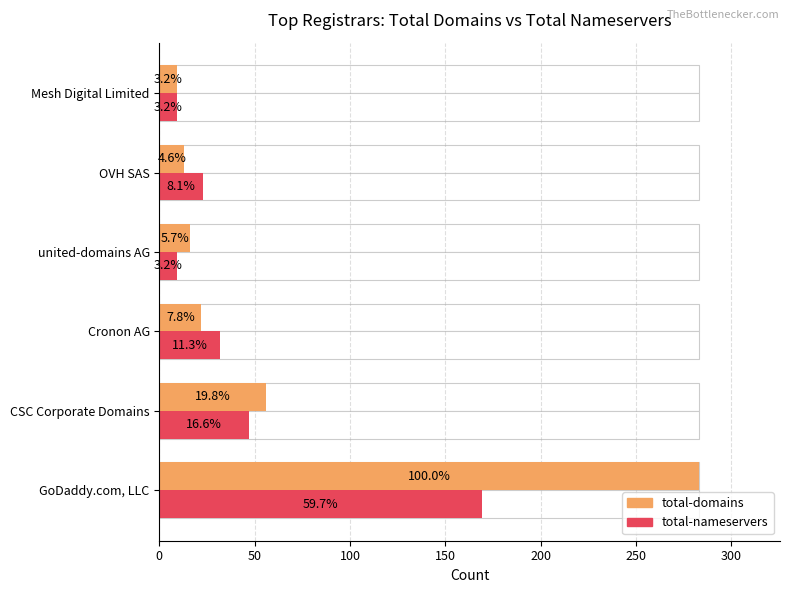

What is the value of the total-domains bar at the 3rd from the left?

22